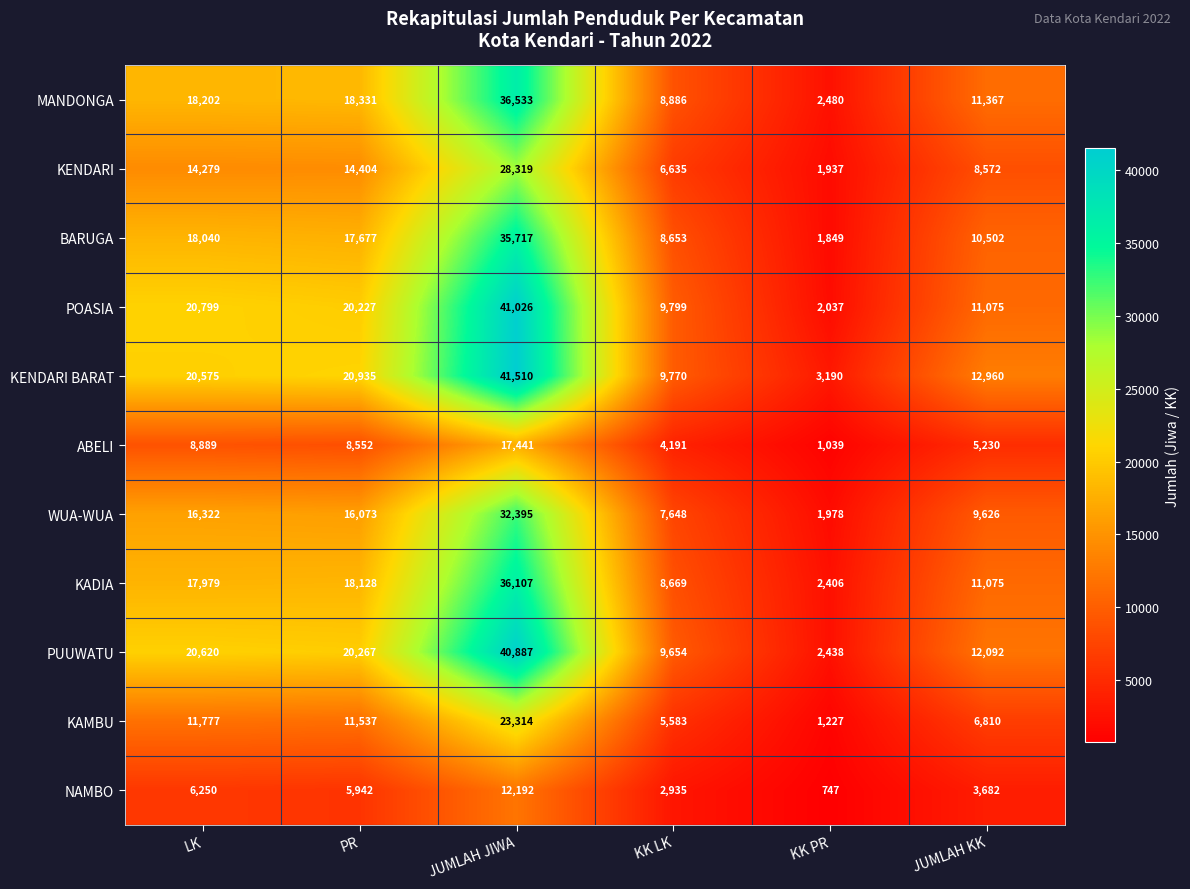

Between JUMLAH JIWA and KK LK, which series saw the biggest shift?

KENDARI BARAT